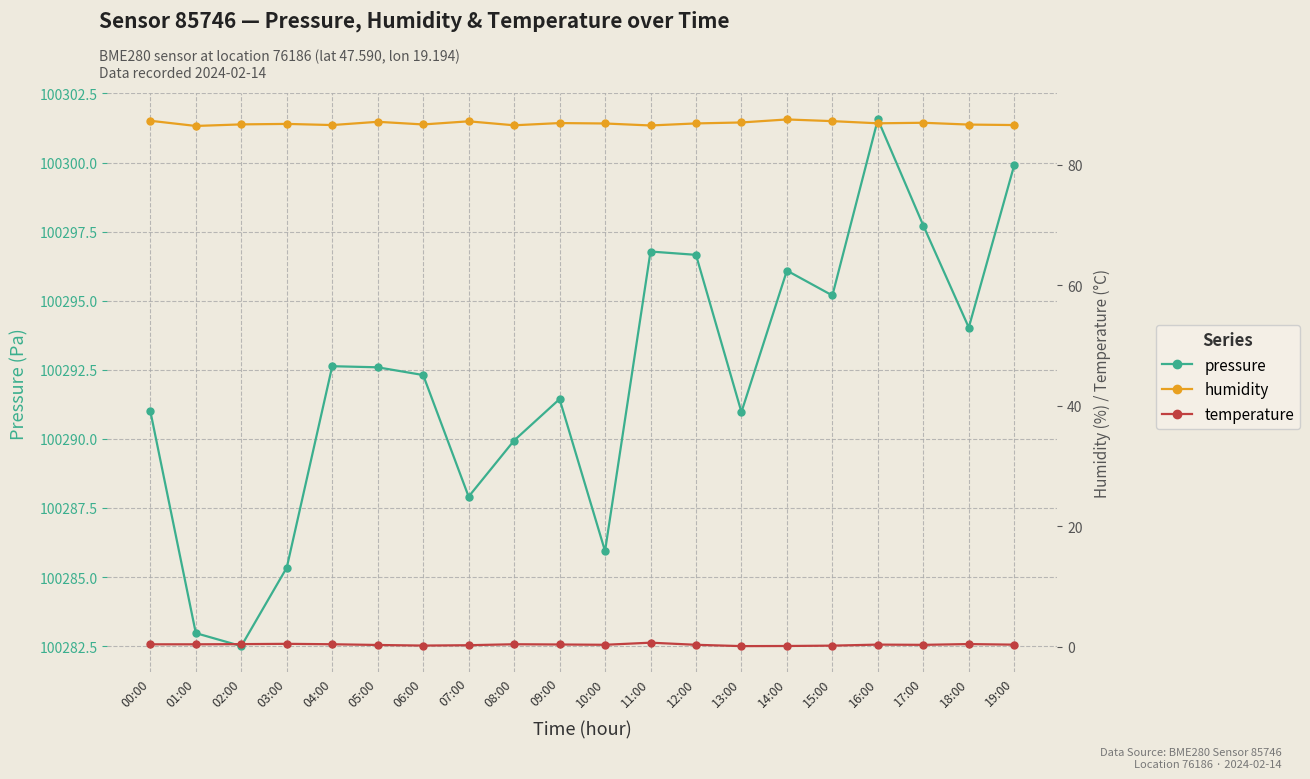

Between 10:00 and 12:00, which series saw the biggest shift?

pressure